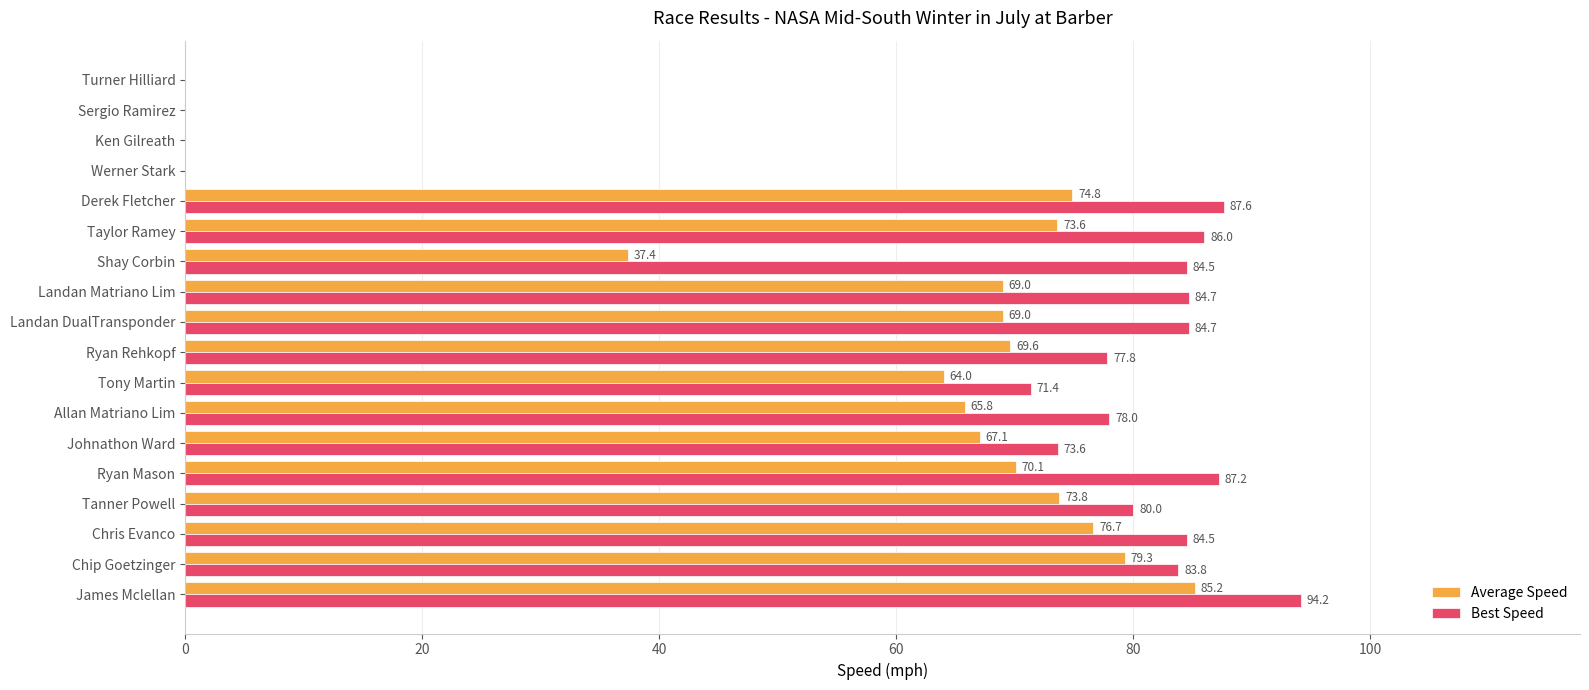

Which series has the largest total across all categories?

Best Speed